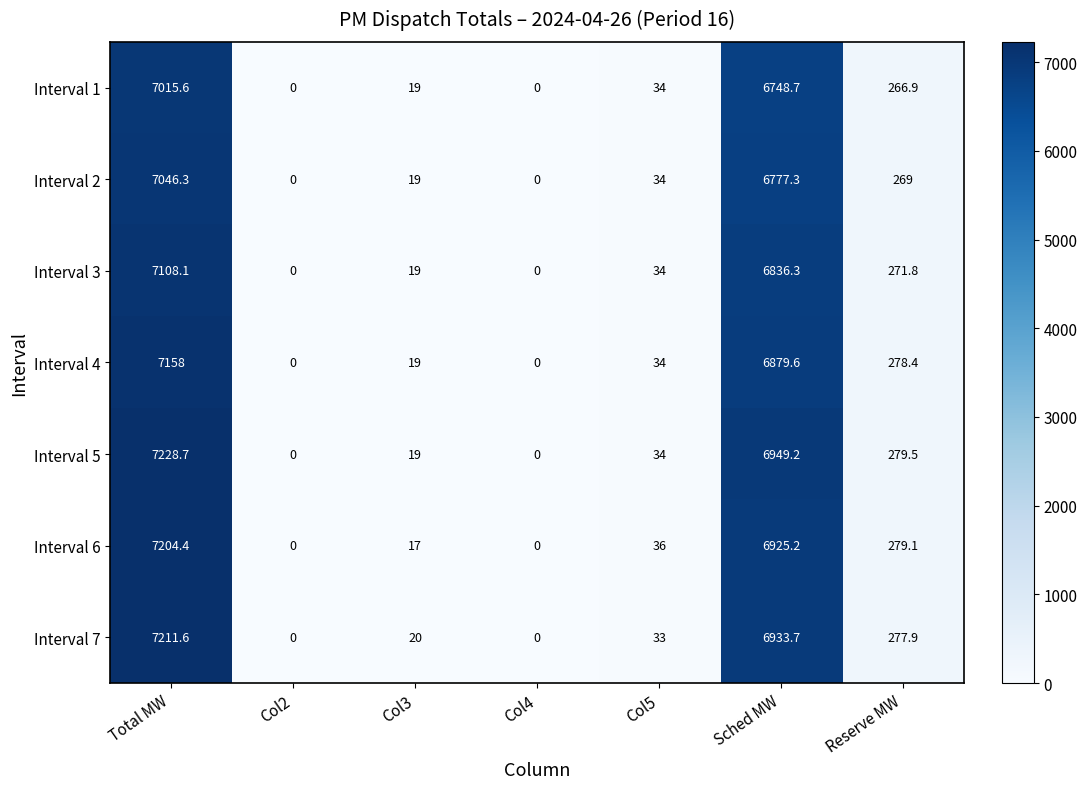

Which series has the largest total across all categories?

Interval 5